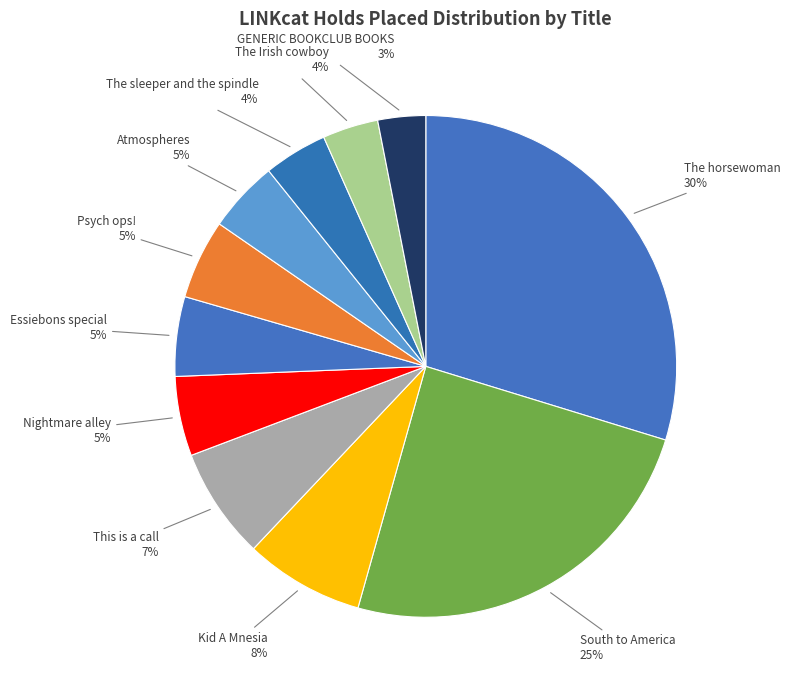

Is the sum of Nightmare alley and GENERIC BOOKCLUB BOOKS greater than half?

No